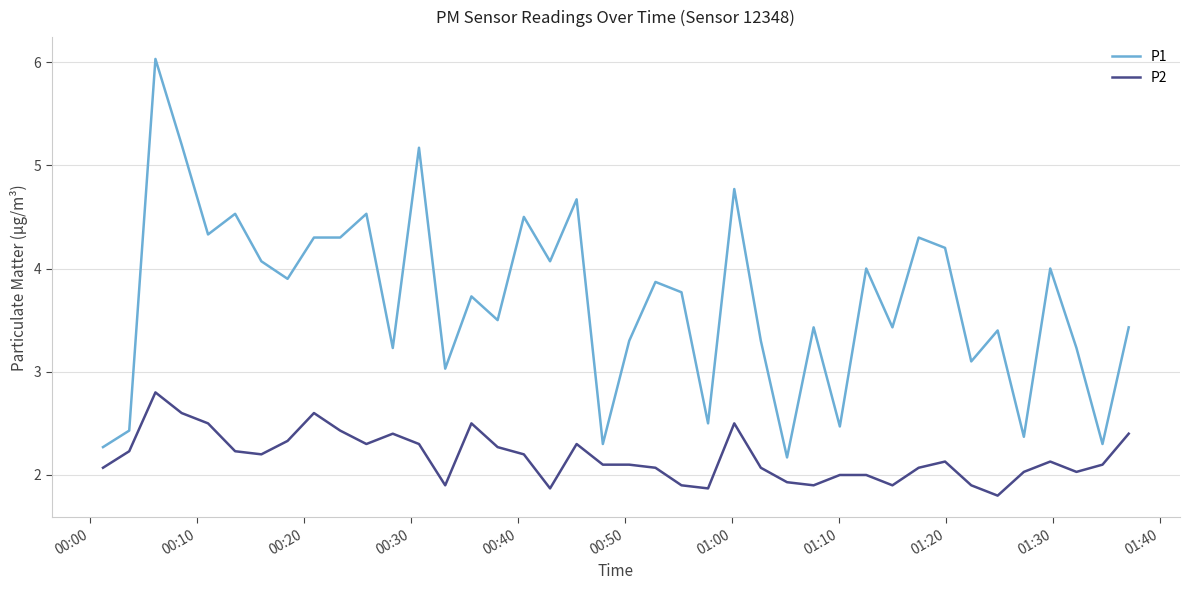

True or false: P2 and P1 cross at least once.

False